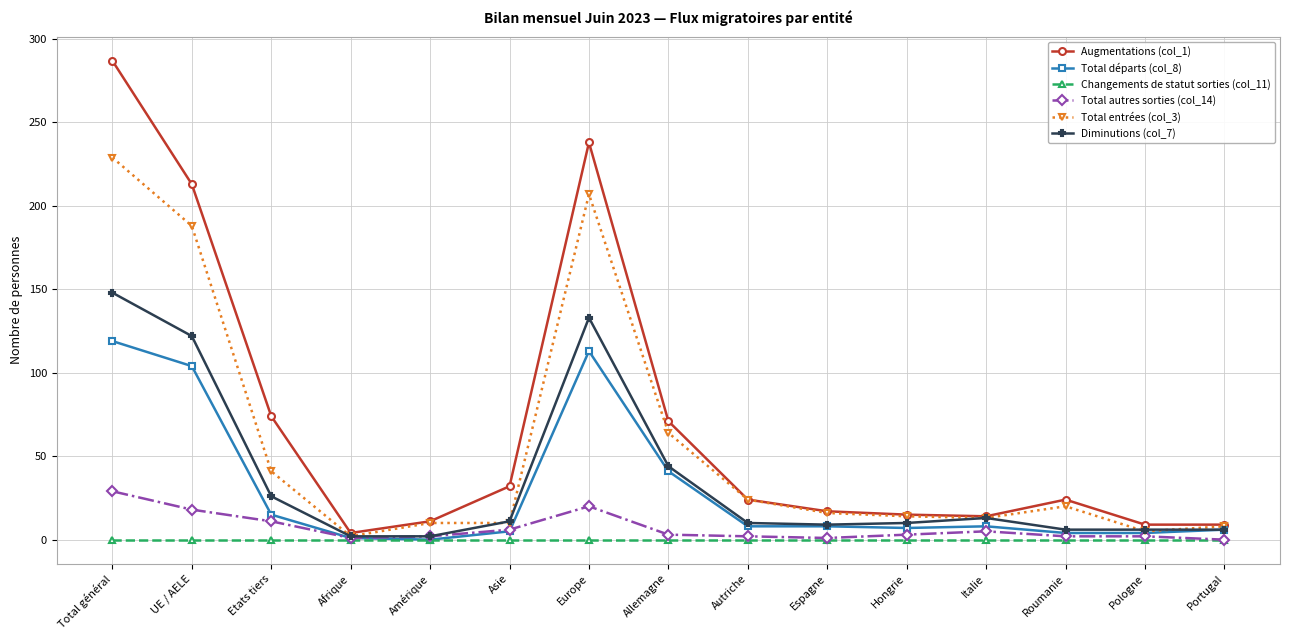

Where does the Diminutions (col_7) series first go above 10?

Total général